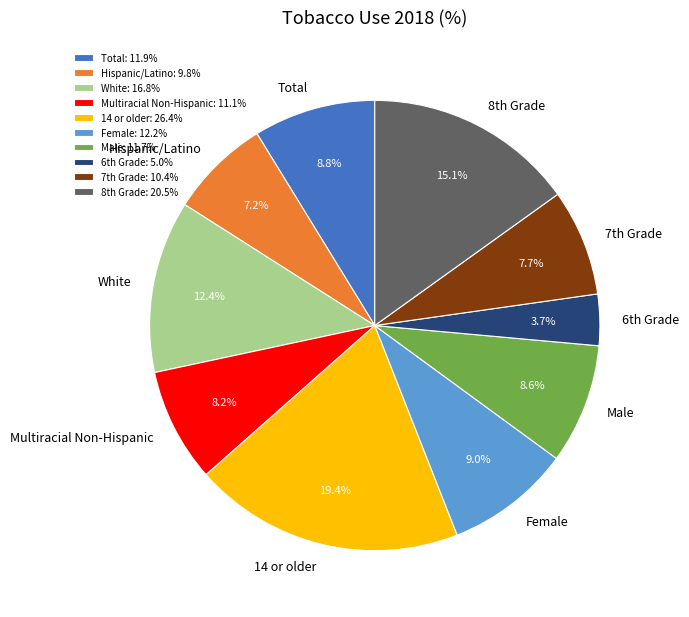

To the nearest percent, what is the difference between the largest and smallest slice percentages?

16%